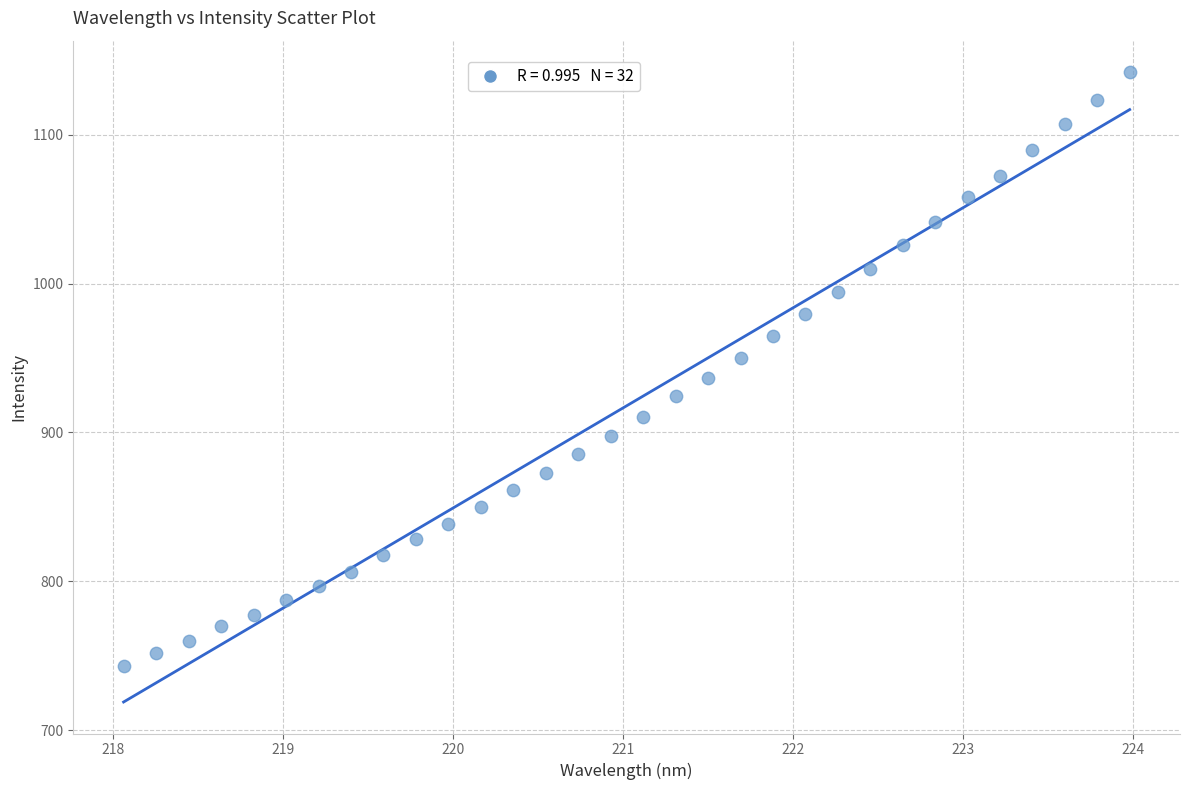

What is the range of X values (max minus min)?

5.9